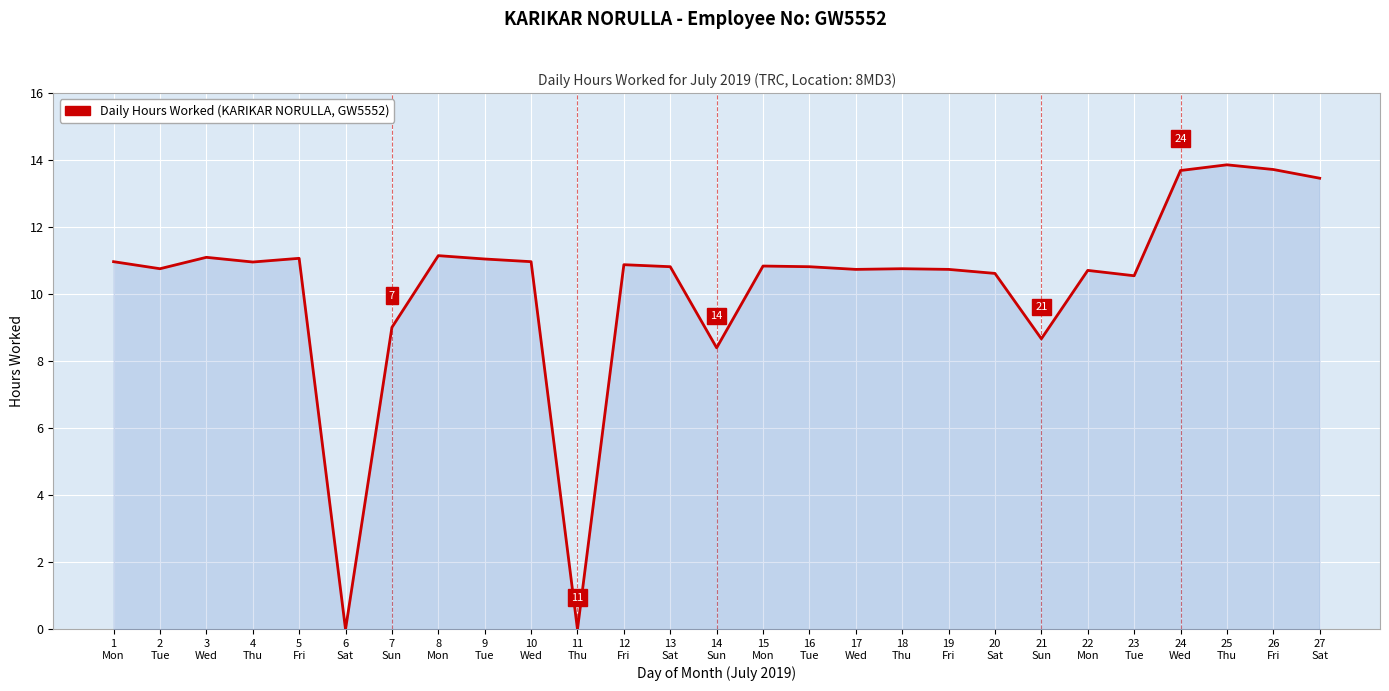

What is the difference between the maximum and minimum values?

13.9